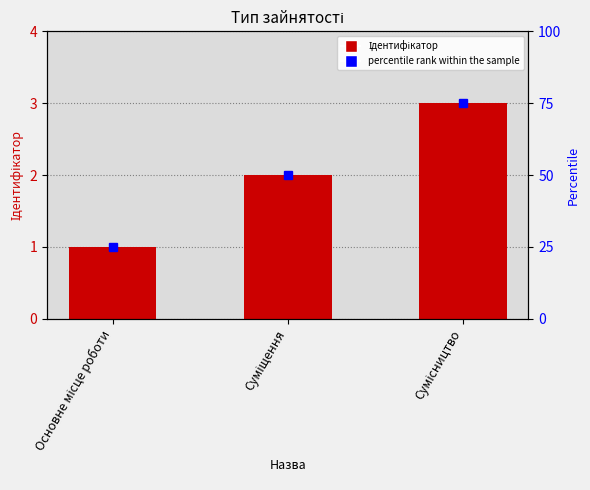

How many bars are there in total?

3